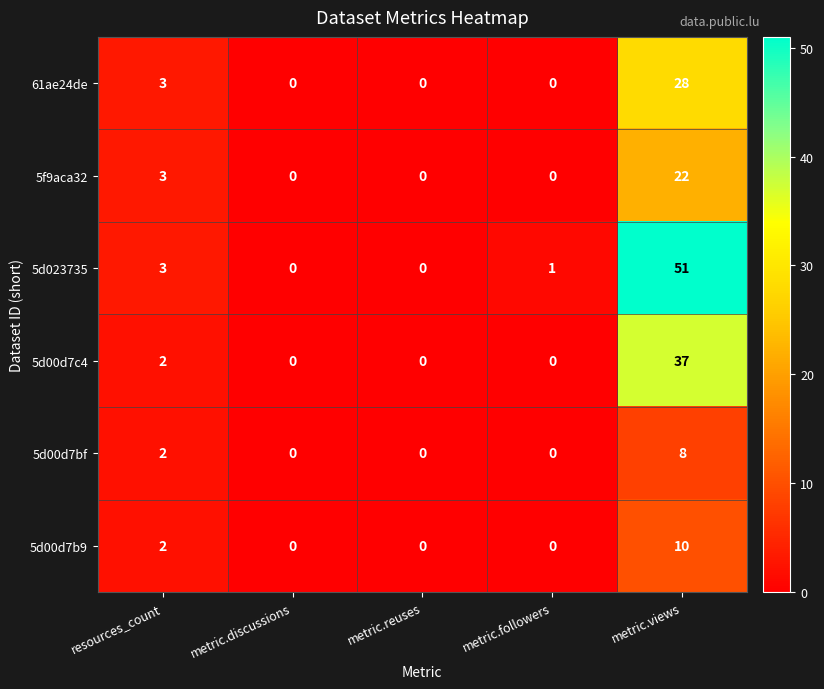

At how many categories does at least one series exceed 27?

1